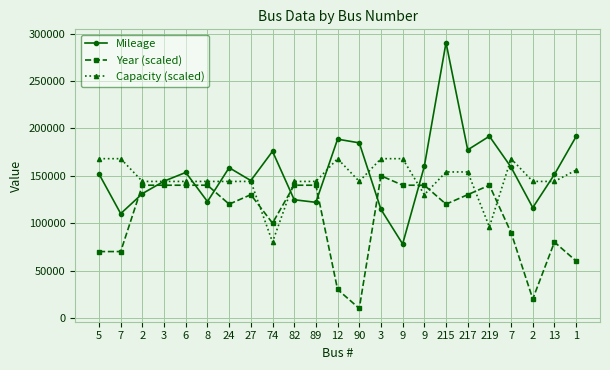

What is the label of the 15th point from the left?

9